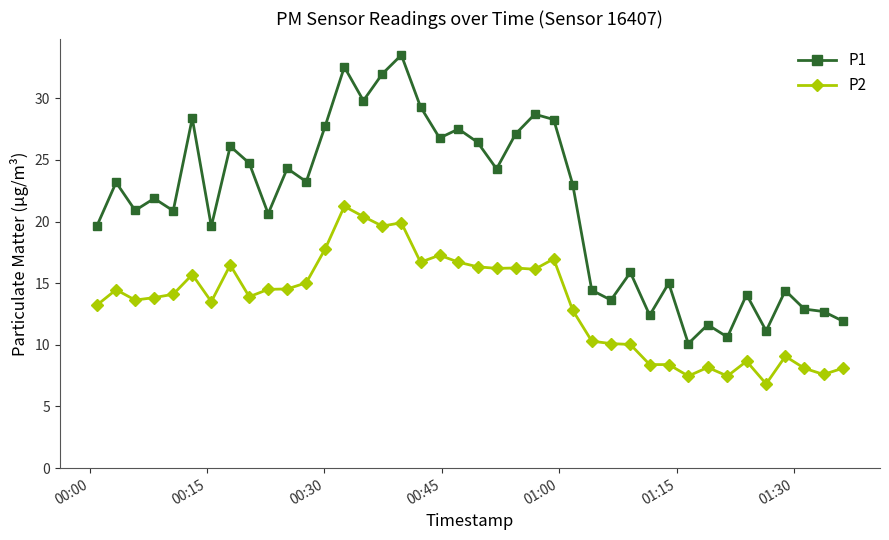

List the series in order of their overall mean, highest first.

P1, P2